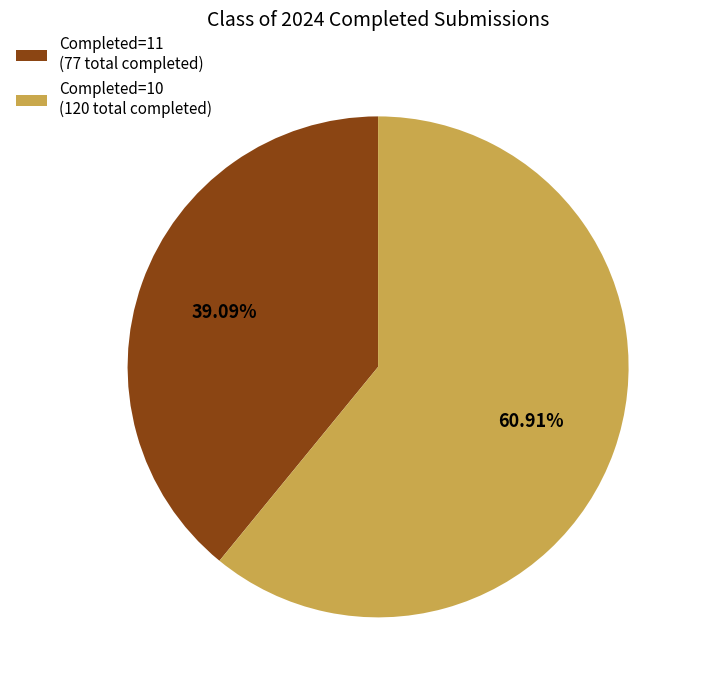

How many segments does this pie chart have?

2